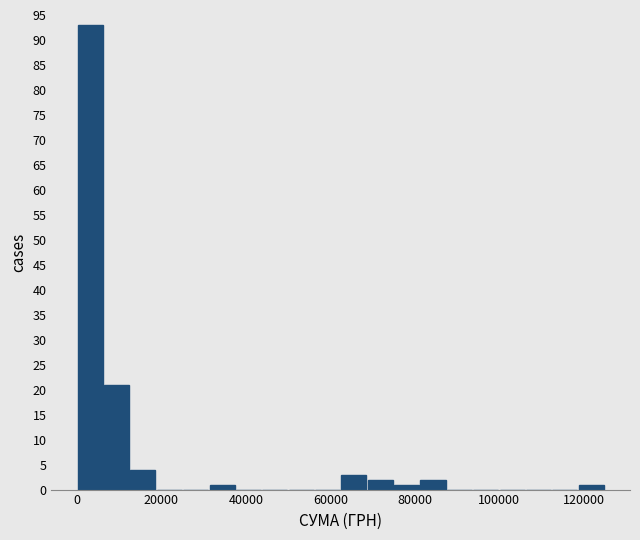

Around what value on the x-axis is the tallest bar? Give the approximate position of its centre, as read against the axis.

4000